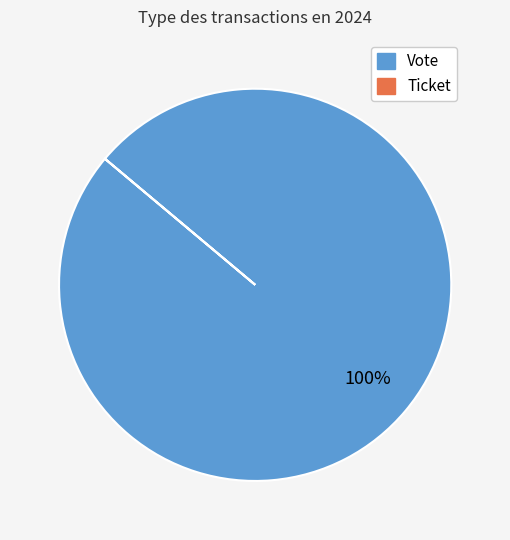

Is it true that Vote is 100% of the pie?

True